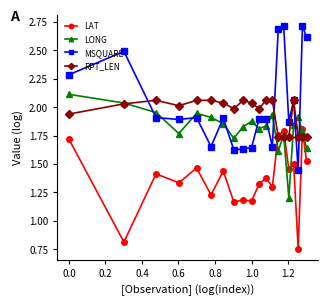

How many lines are shown in the chart?

4